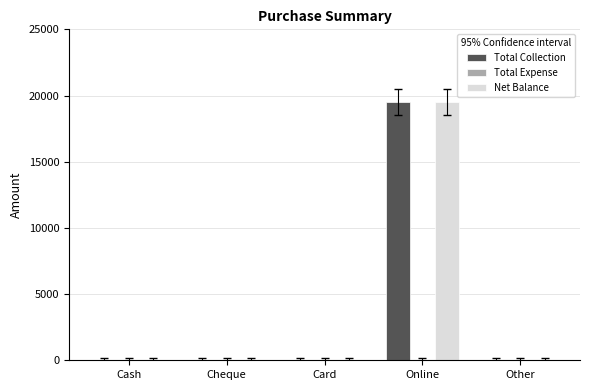

What is the greatest value displayed?

19500